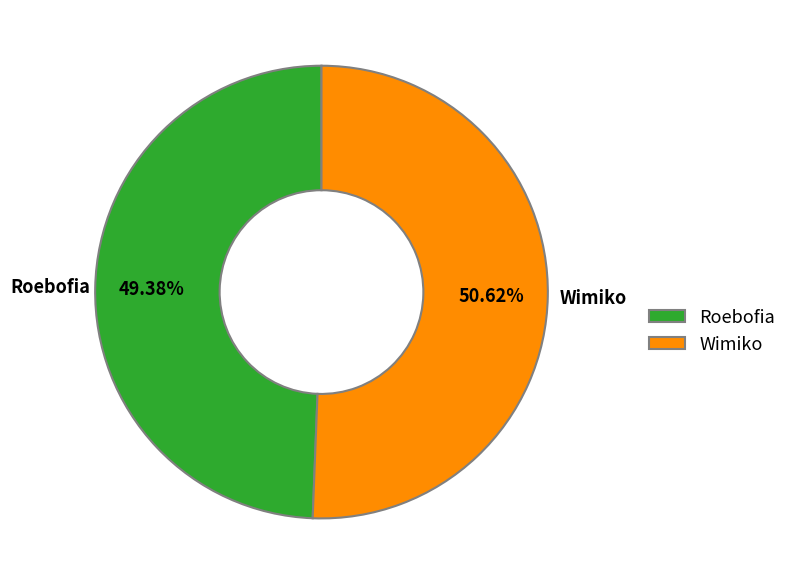

Is there any slice that represents more than half of the pie?

Yes